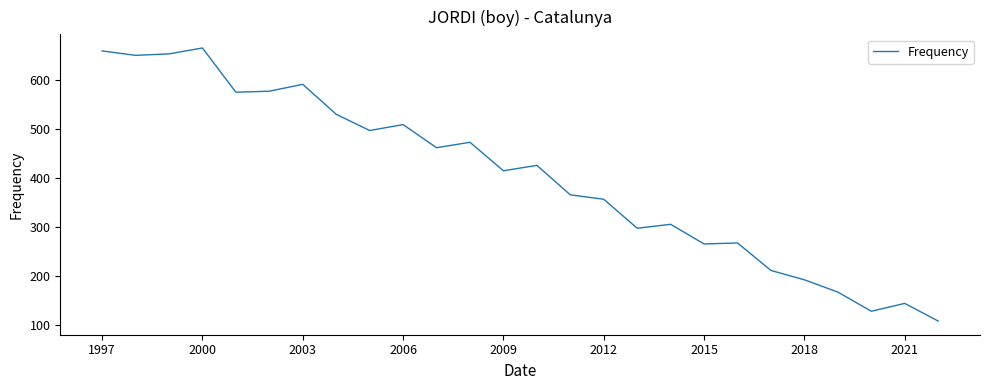

How many values are below 426?

13